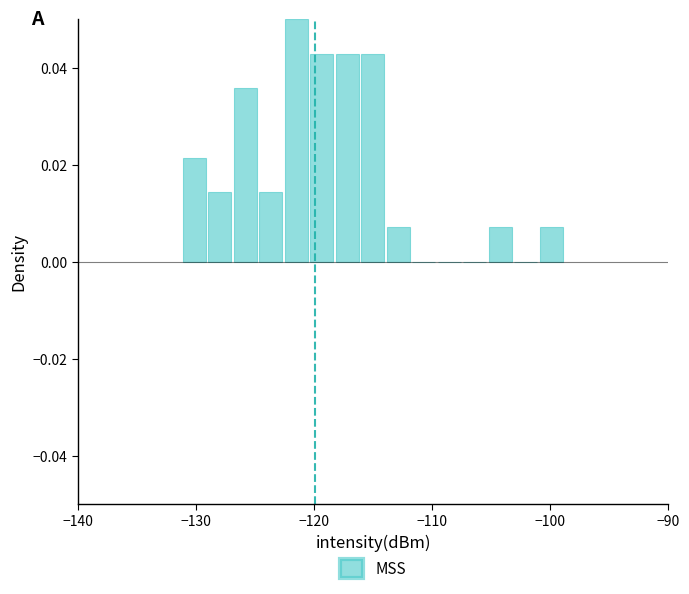

Read against the x-axis, roughly where is the centre of the tallest bar?

-122